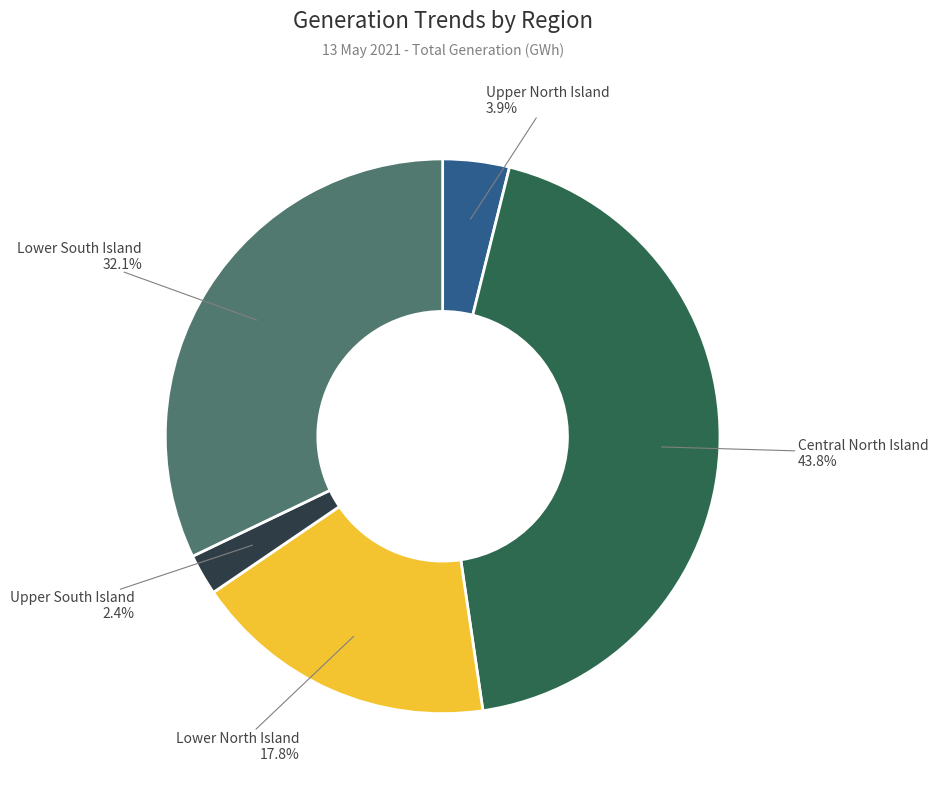

Does any single category account for the majority?

No